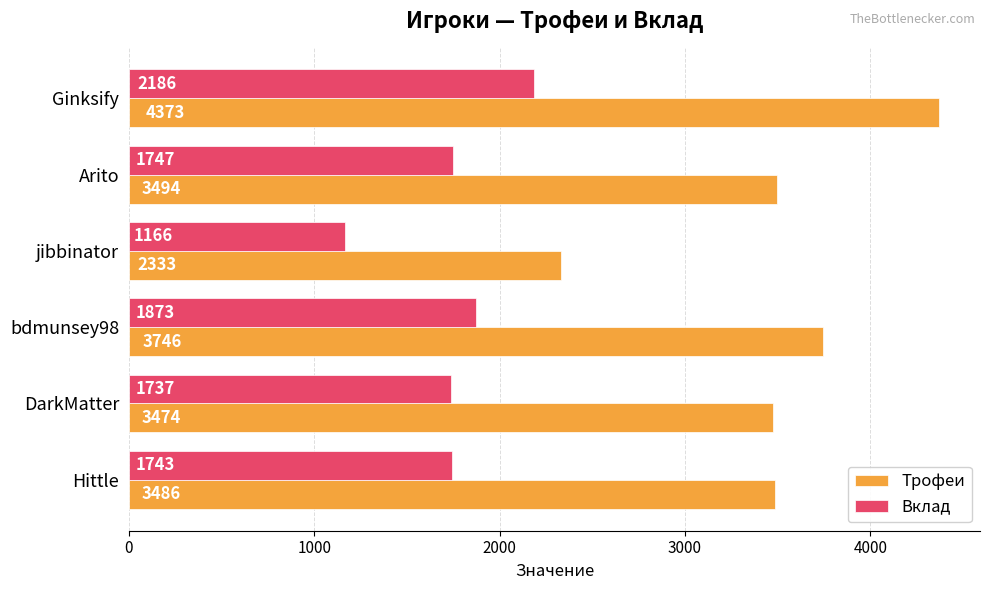

Which label corresponds to the largest value in the chart?

Ginksify